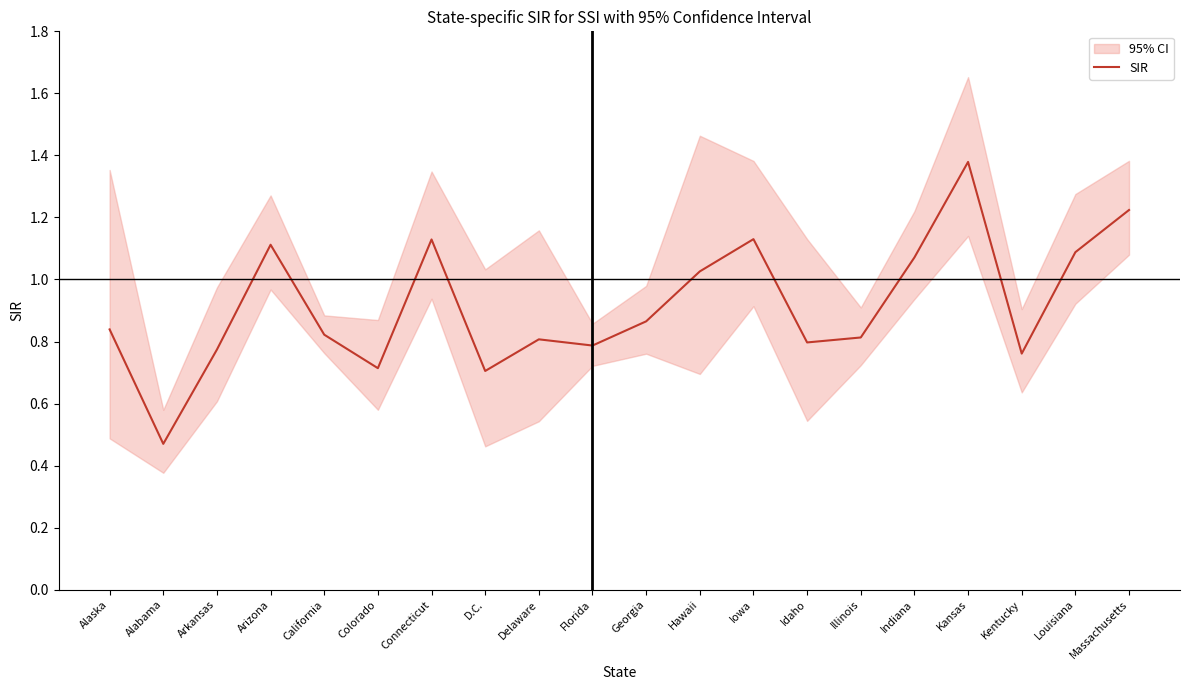

What is the difference between the maximum and minimum values?

0.9